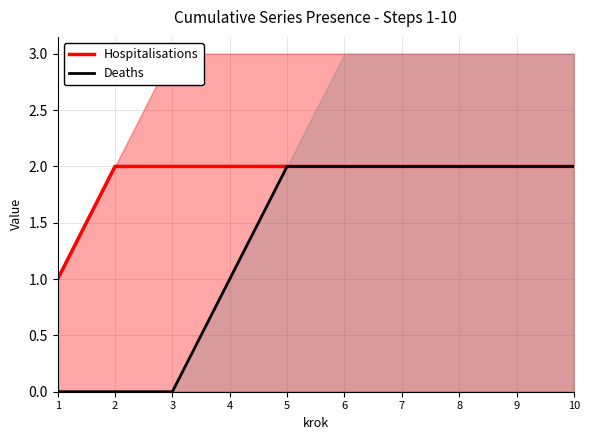

What is the value of the Hospitalisations point at the 4th from the left?

2